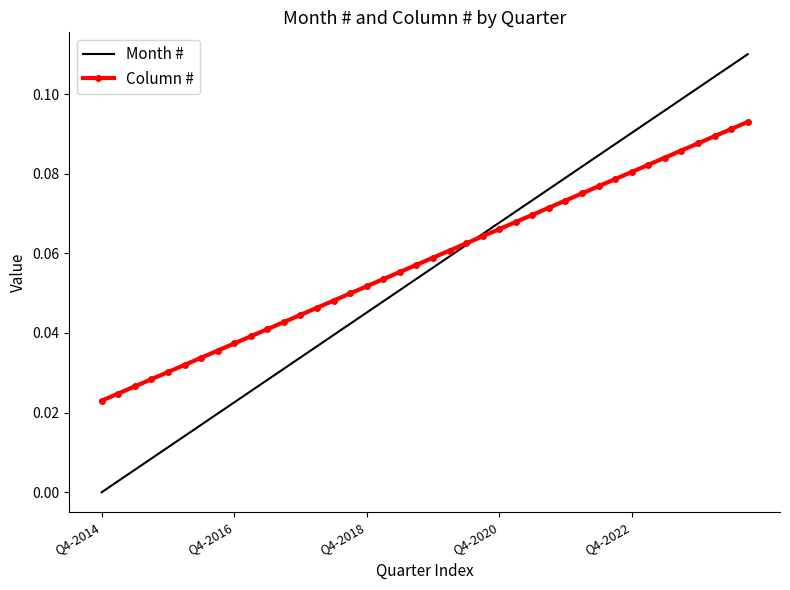

Which series has the widest spread of values?

Month #